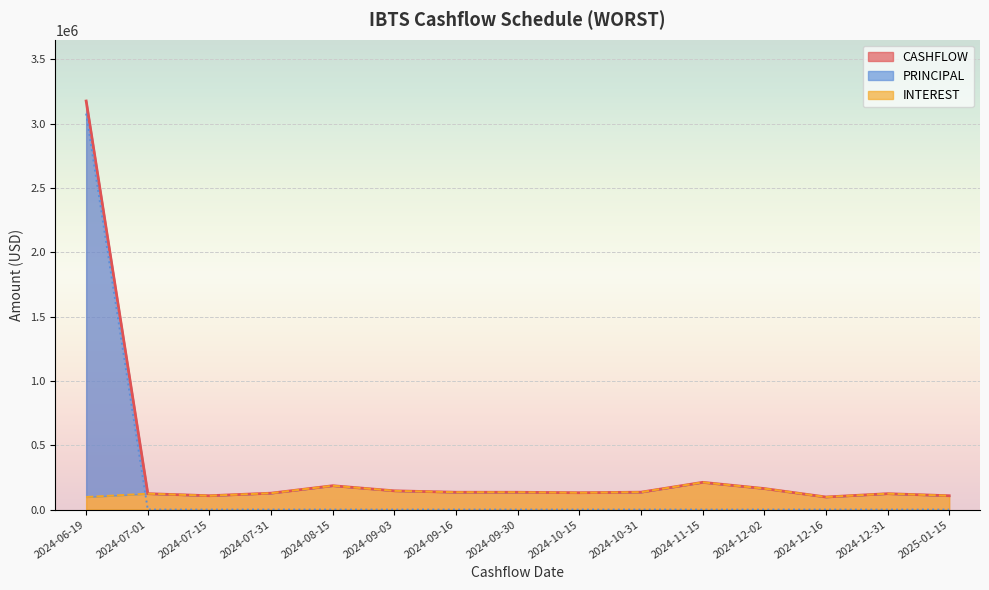

Reading left to right, what are all the values shown in this chart?

INTEREST: 98026.2	123794.8	108012.0	127756.0	185702.8	146002.6	134952.9	134831.5	131381.7	135502.3	211963.9	163691.2	98026.2	123794.8	108012.0
PRINCIPAL: 3077202.7	0.0	0.0	0.0	0.0	0.0	0.0	0.0	0.0	0.0	0.0	0.0	0.0	0.0	0.0
CASHFLOW: 3175228.9	123794.8	108012.0	127756.0	185702.8	146002.6	134952.9	134831.5	131381.7	135502.3	211963.9	163691.2	98026.2	123794.8	108012.0